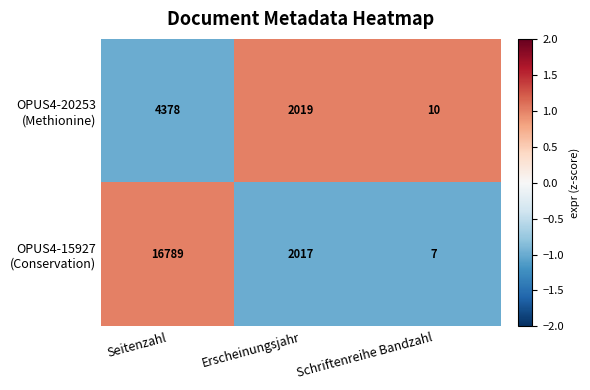

What is the difference between the highest and lowest values at Schriftenreihe Bandzahl?

3